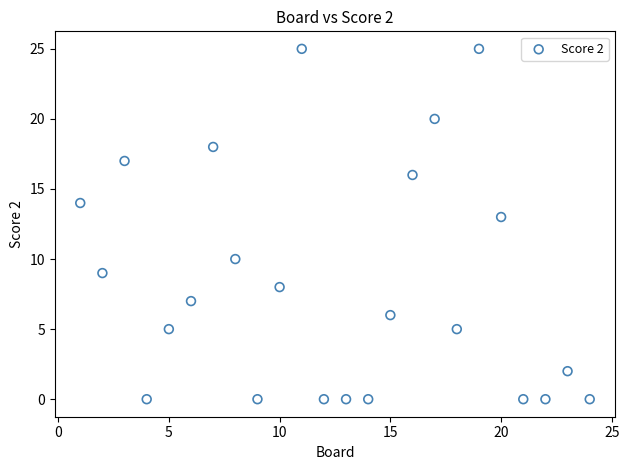

What is the range of X values (max minus min)?

23